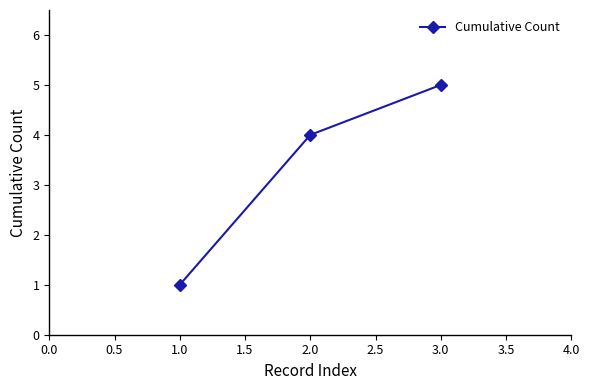

What is the label of the 3rd point from the right?

1.0